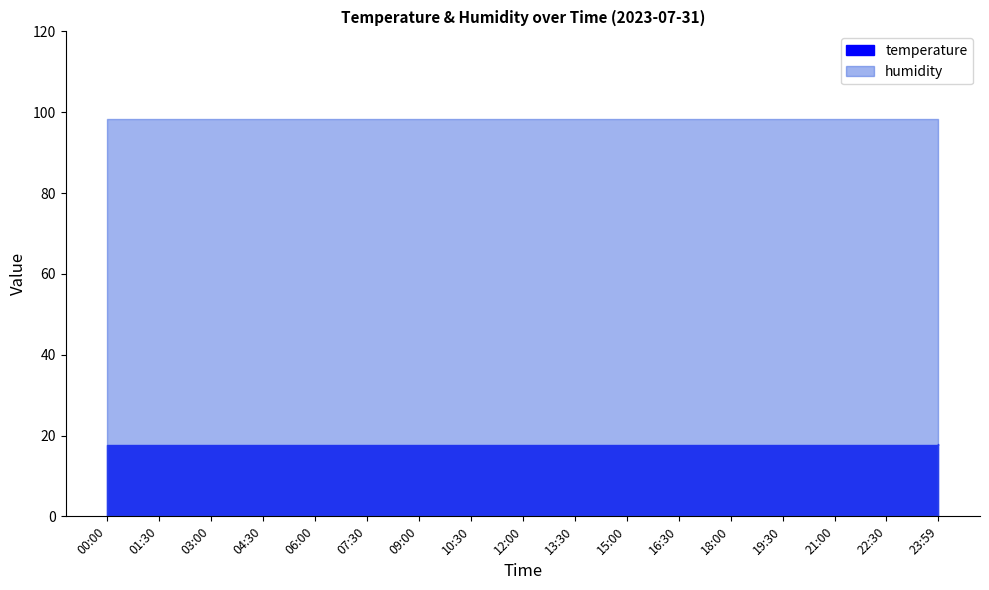

Rank the series by their average value, from highest to lowest.

humidity, temperature